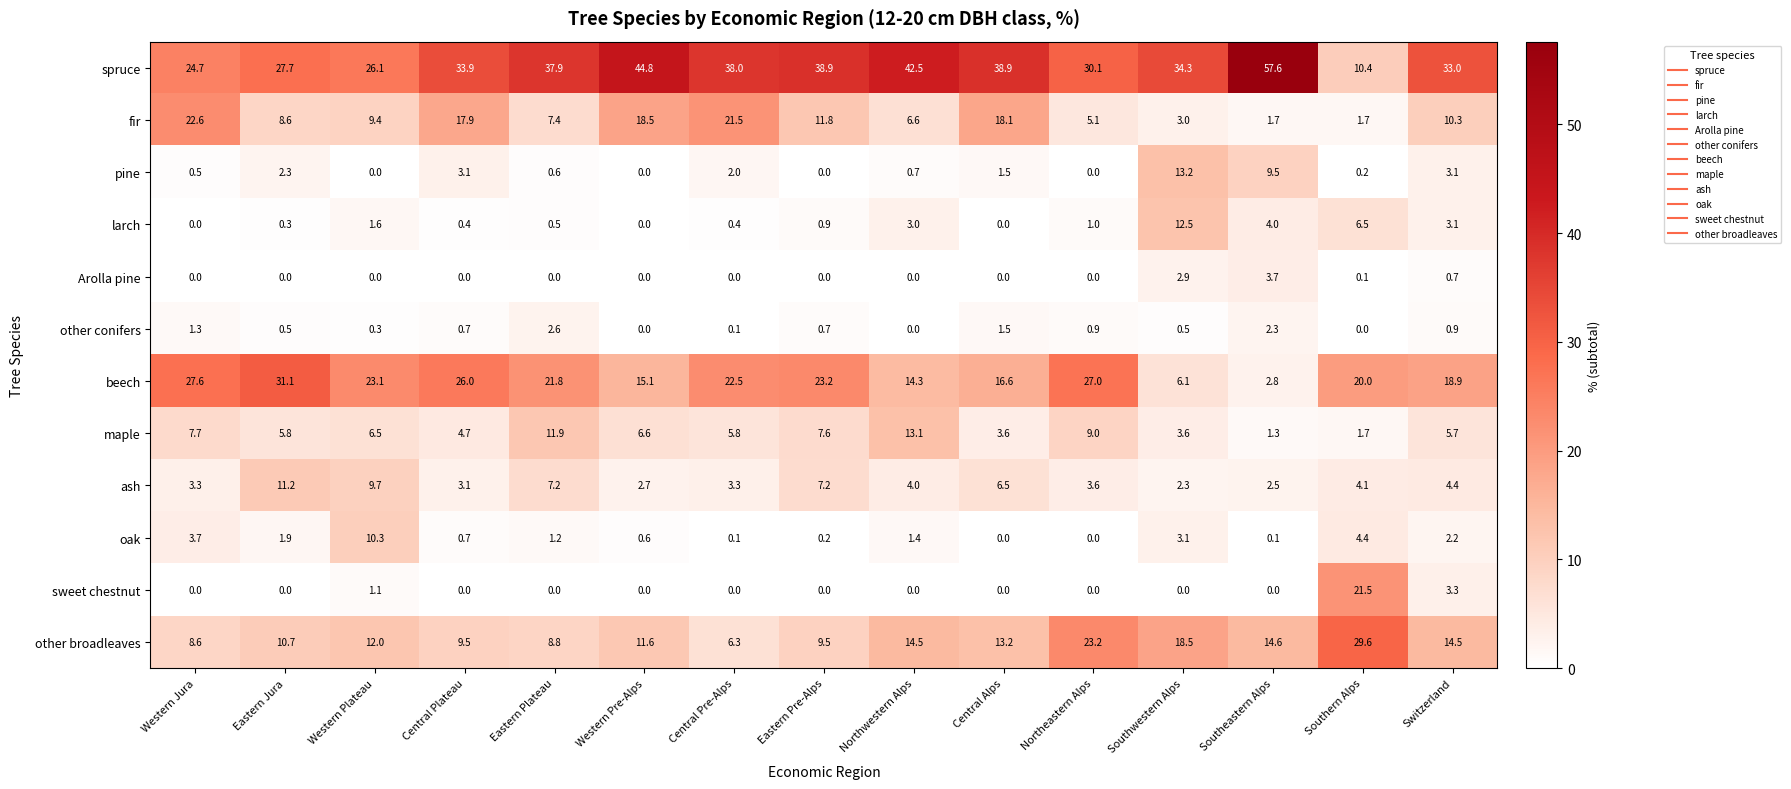

How many values in the maple series are below 5?

5